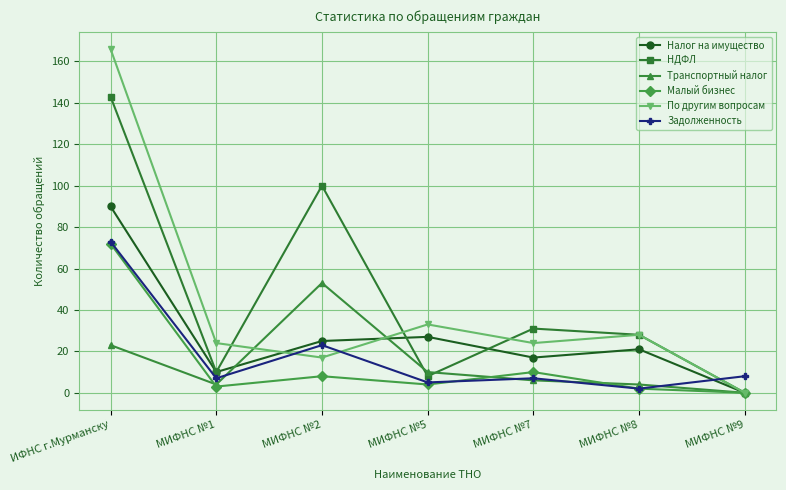

Which label corresponds to the largest value in the chart?

ИФНС г.Мурманску